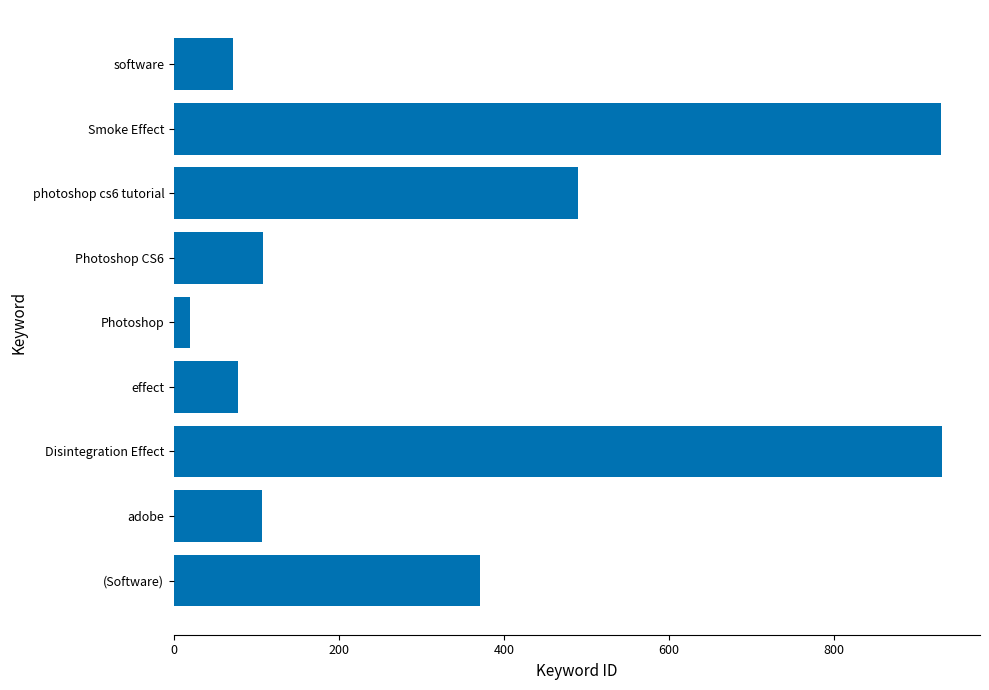

Which has a higher value, Disintegration Effect or Photoshop?

Disintegration Effect